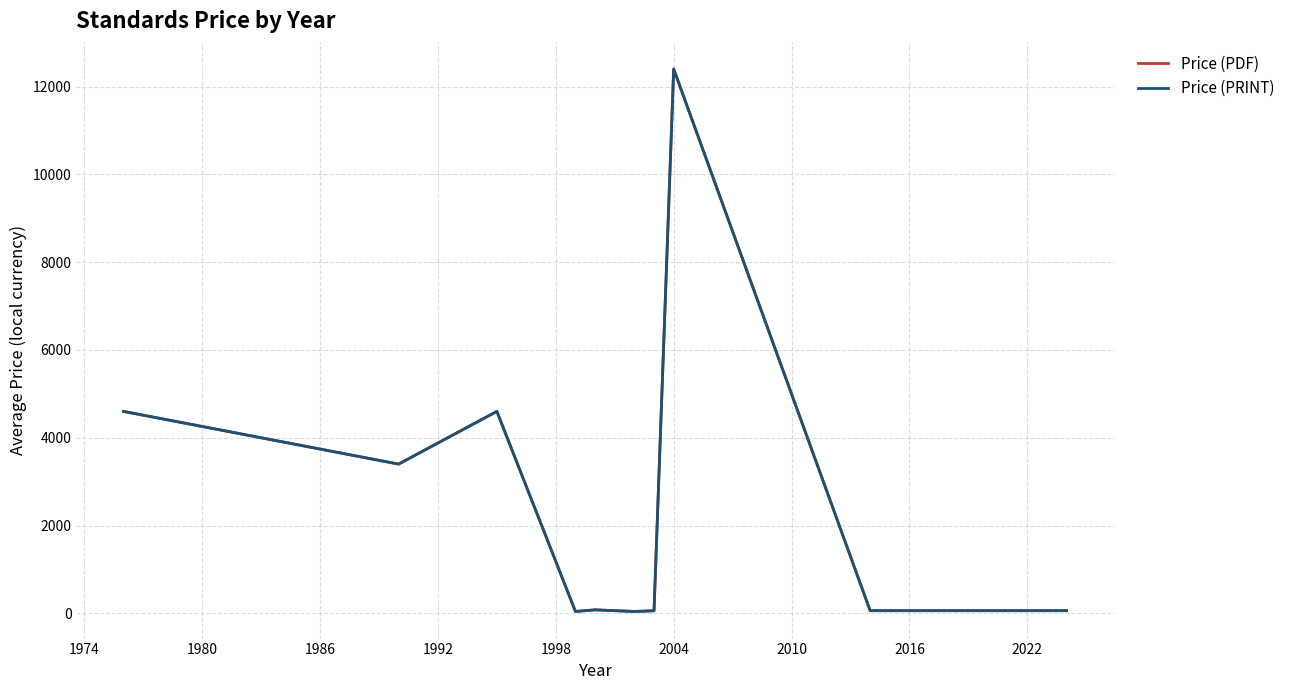

What is the maximum value for Price (PDF)?

12400.0